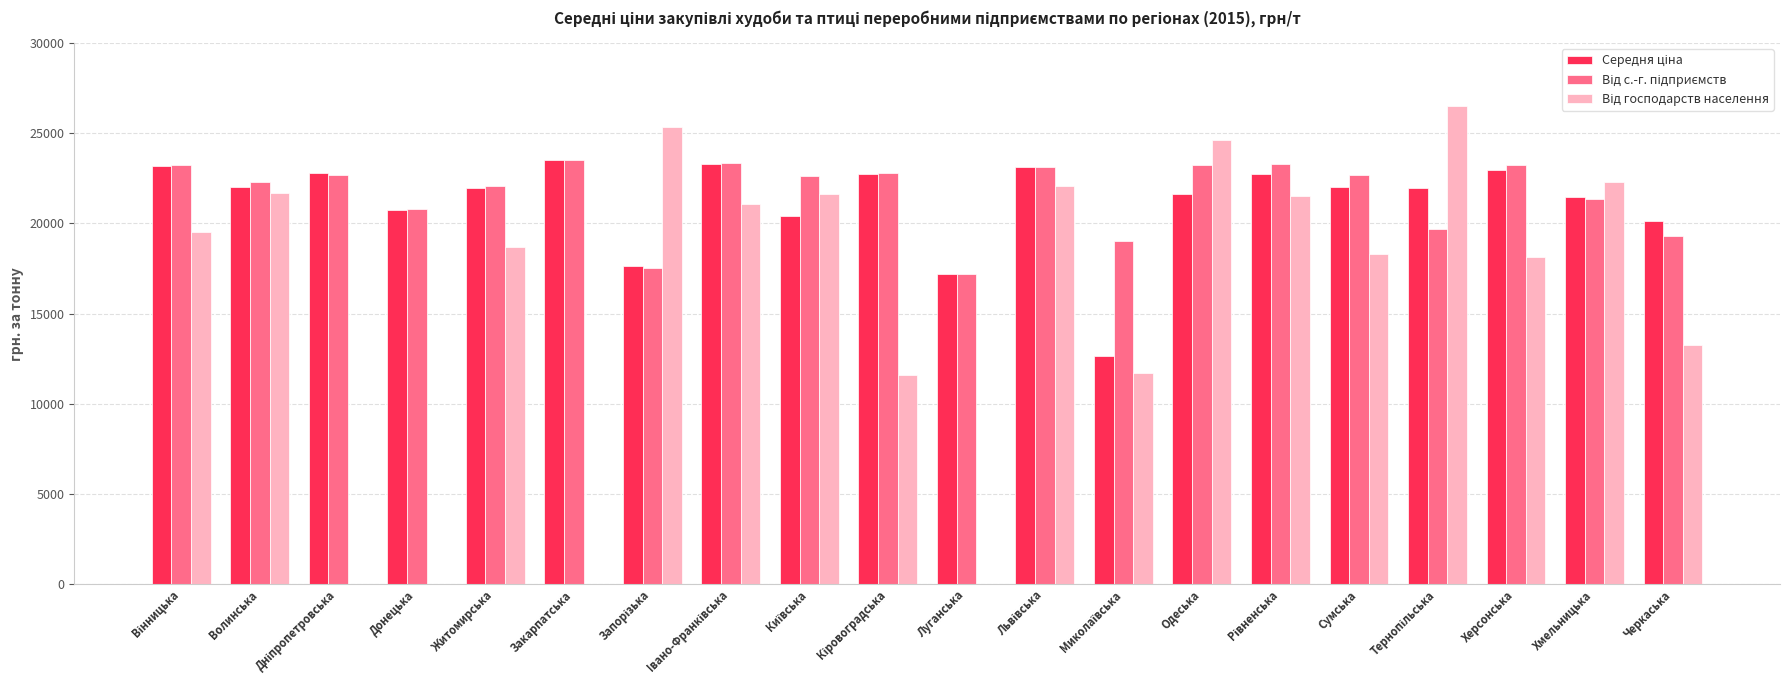

What is the sum of all Середня ціна values?

424331.3